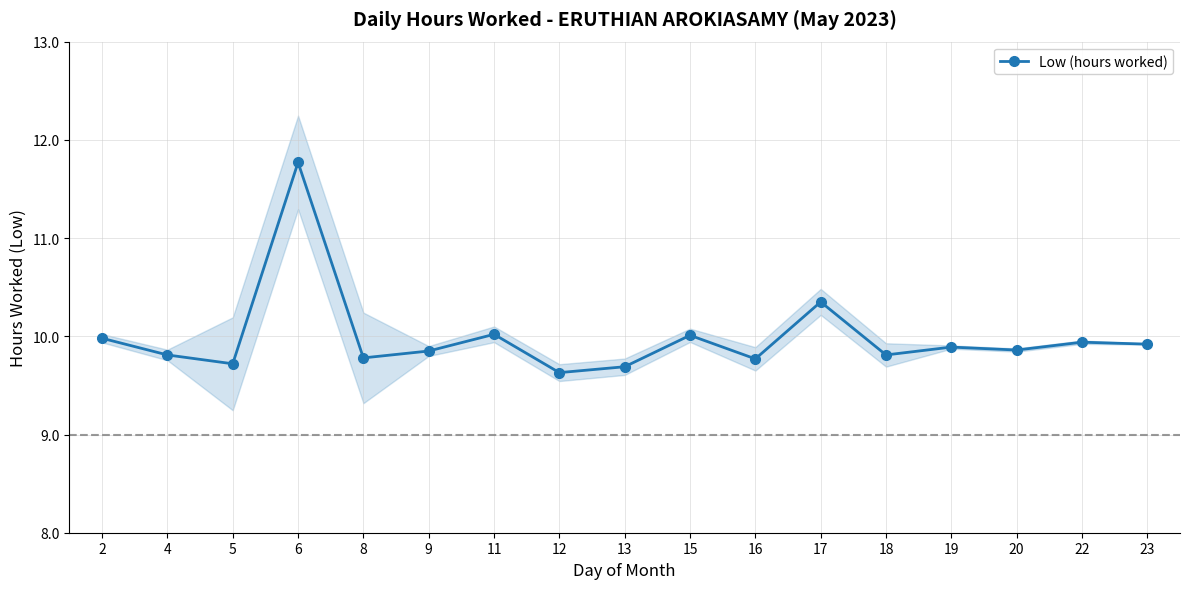

How many interior local peaks (higher than both neighbors) does the data have?

6